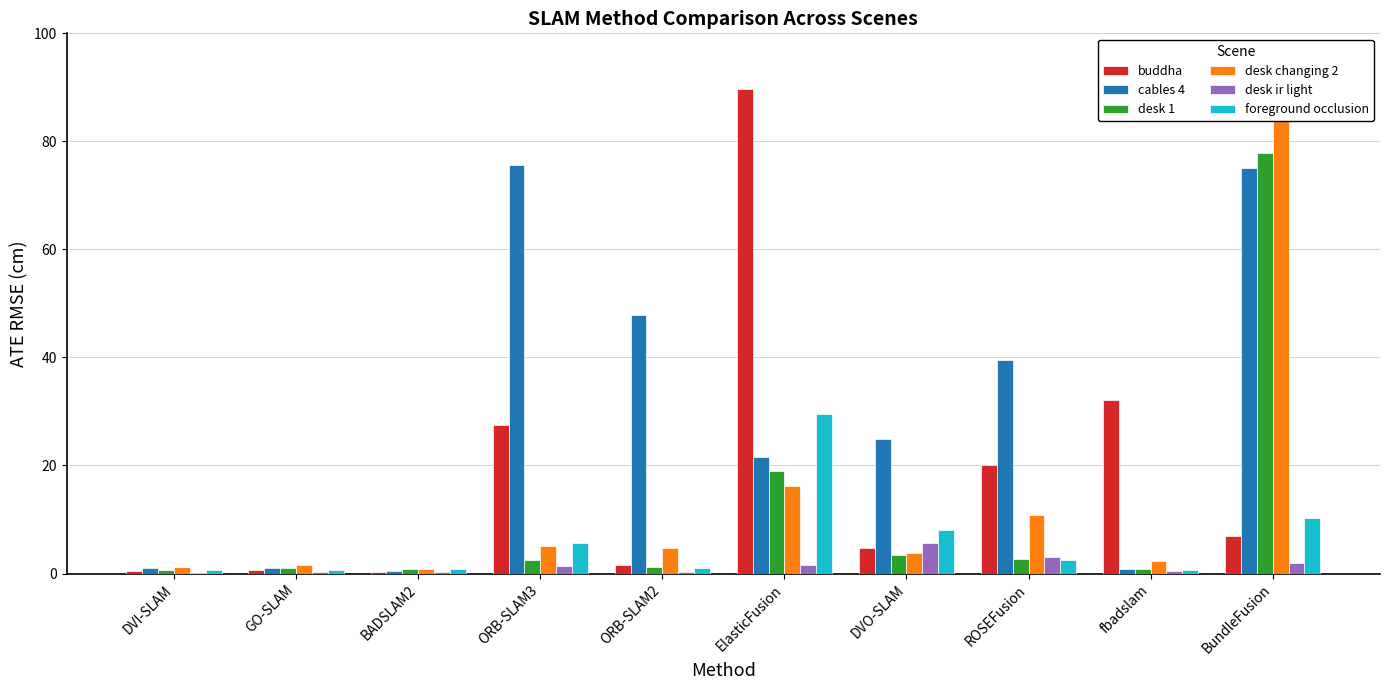

What value does the foreground occlusion series have at ROSEFusion?

2.5